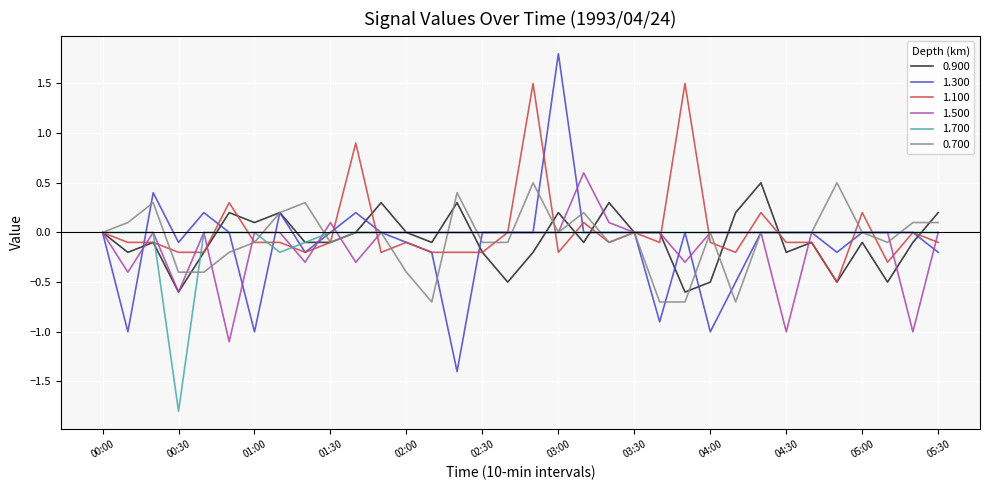

What is the minimum value for 0.900?

-0.6